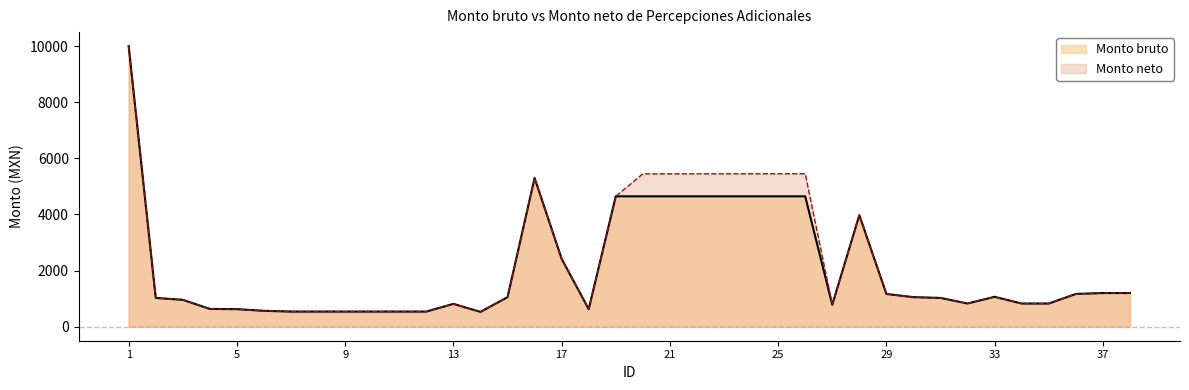

List the series in order of their overall mean, lowest first.

Monto bruto, Monto neto